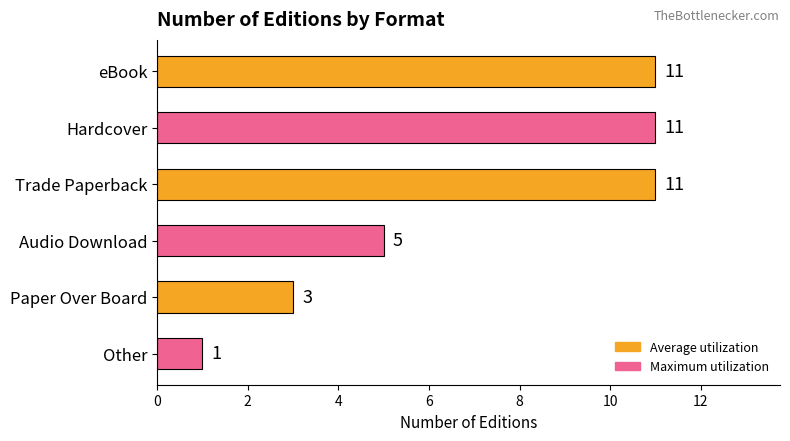

The chart shows a value of 3 at Paper Over Board. True or false?

True